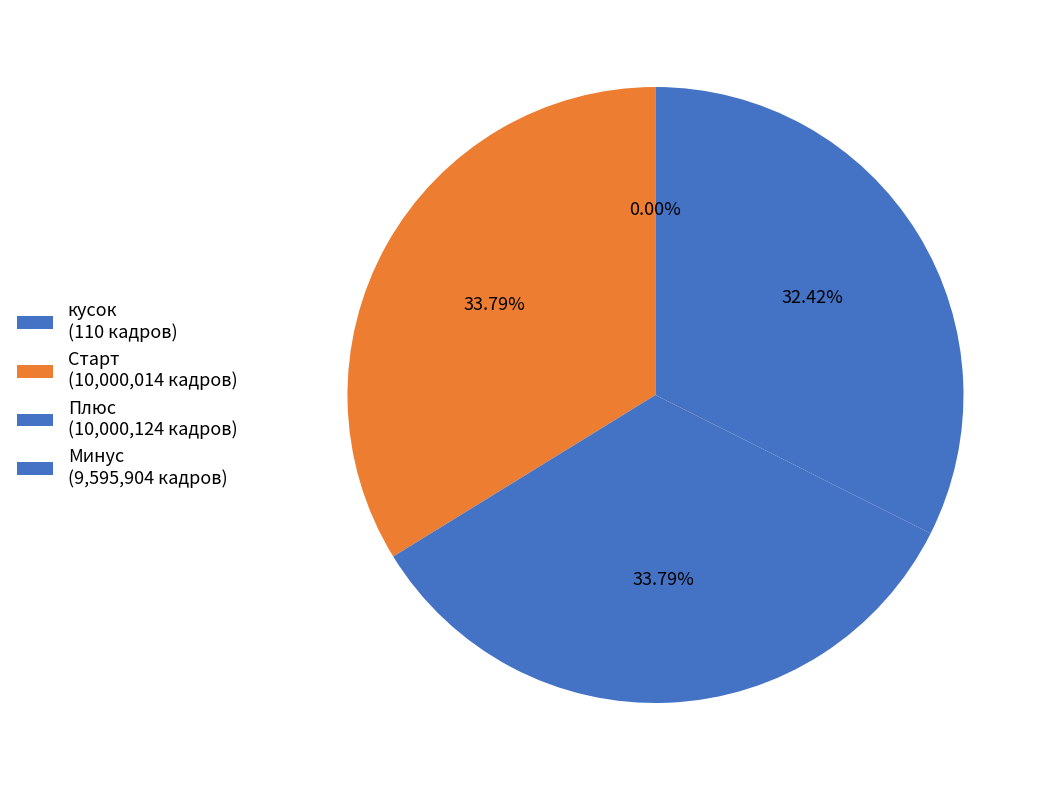

Is the sum of Плюс and кусок greater than half?

No